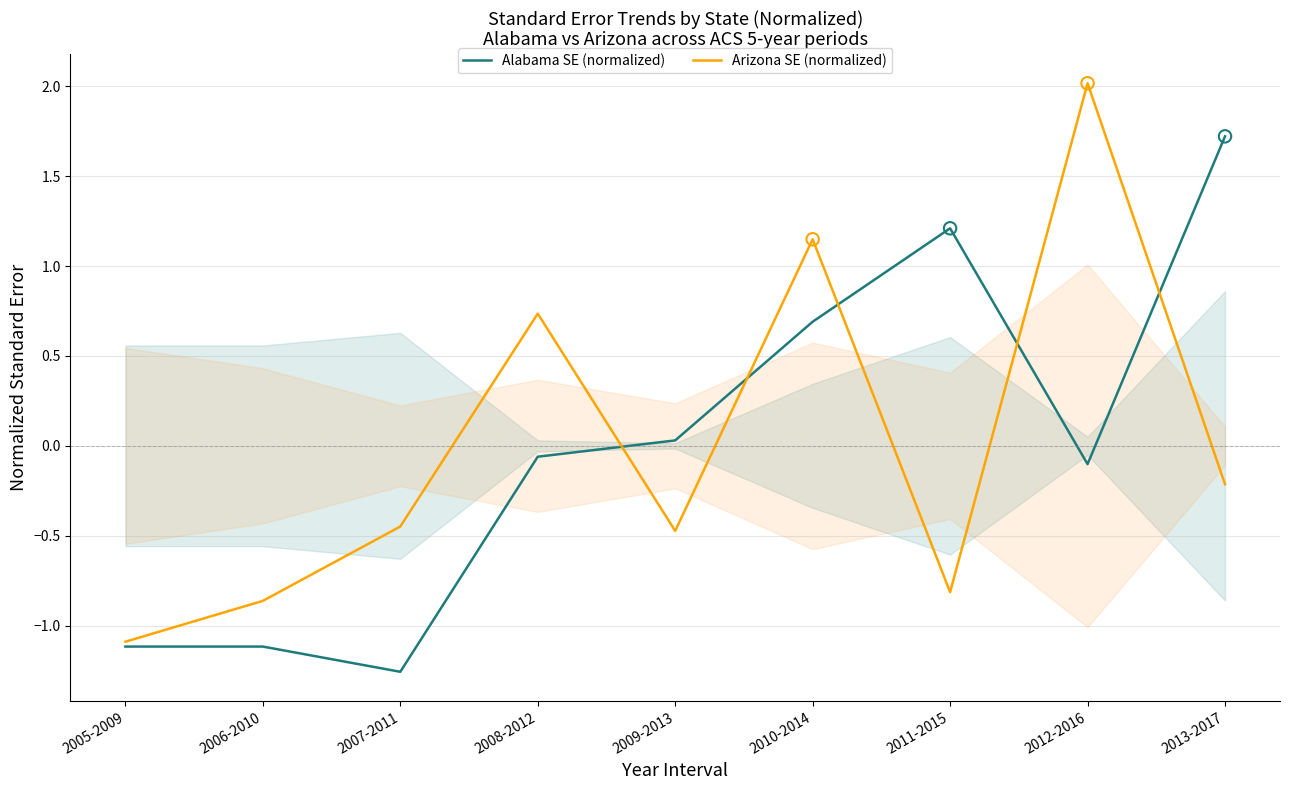

Which series has the largest total across all categories?

Alabama SE (normalized)